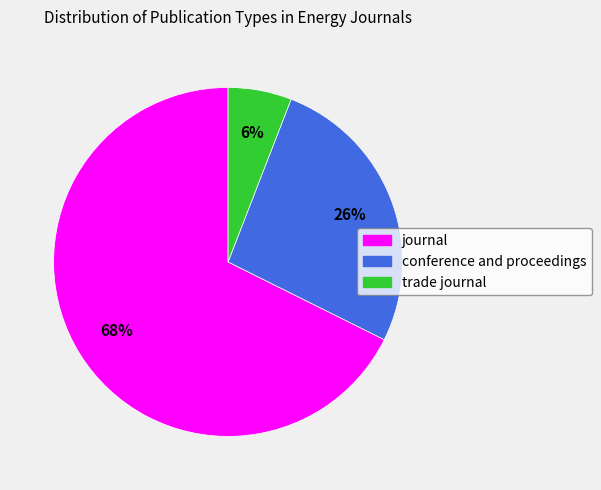

To the nearest percent, what portion does trade journal represent?

6%